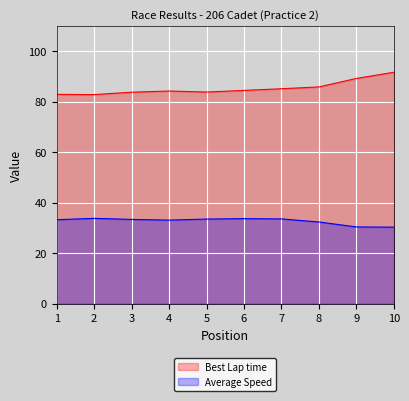

What is the average value of the Best Lap time series?

85.4